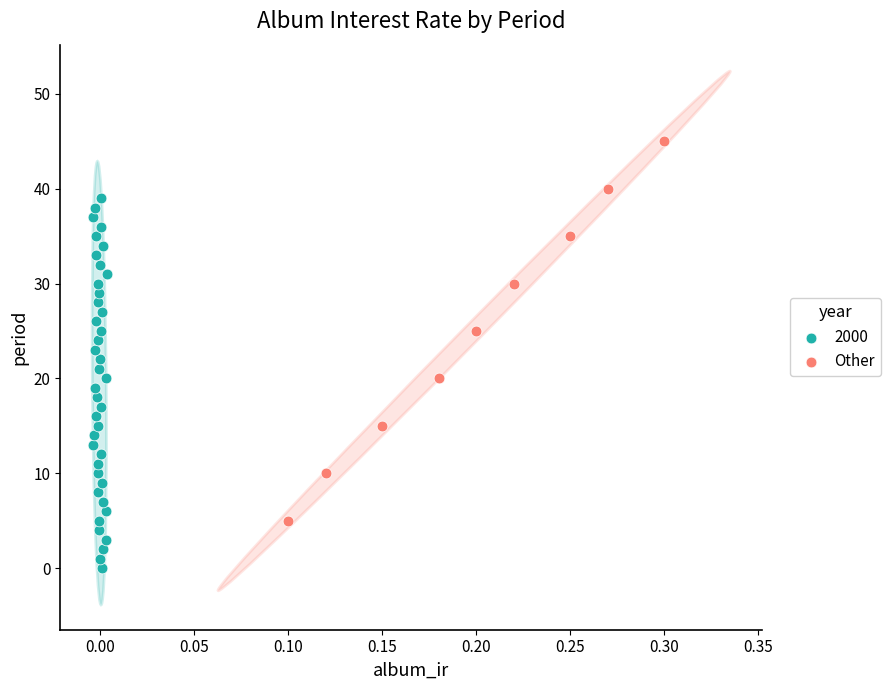

Which series contains the highest Y value?

Other